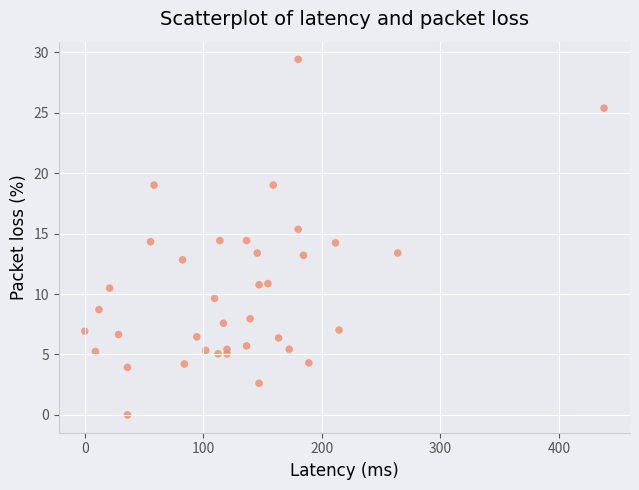

What is the range of Y values (max minus min)?

29.4